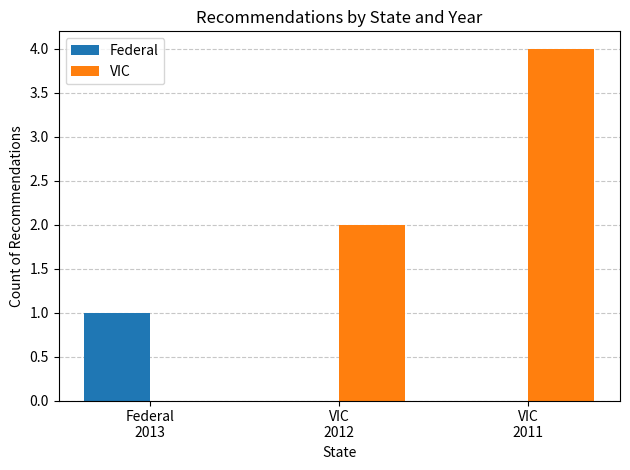

How many positive values does the VIC series have?

2